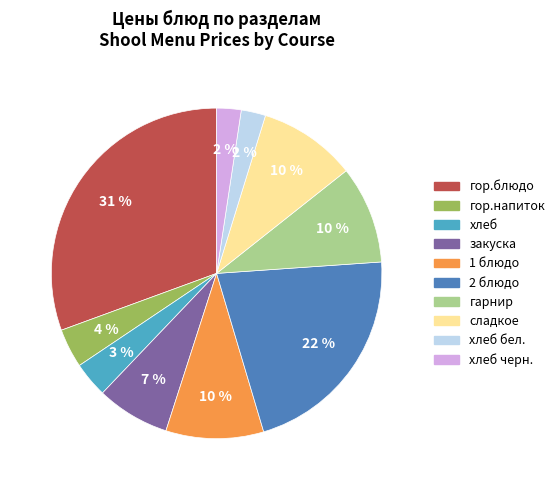

To the nearest percent, what is the average slice percentage?

10%